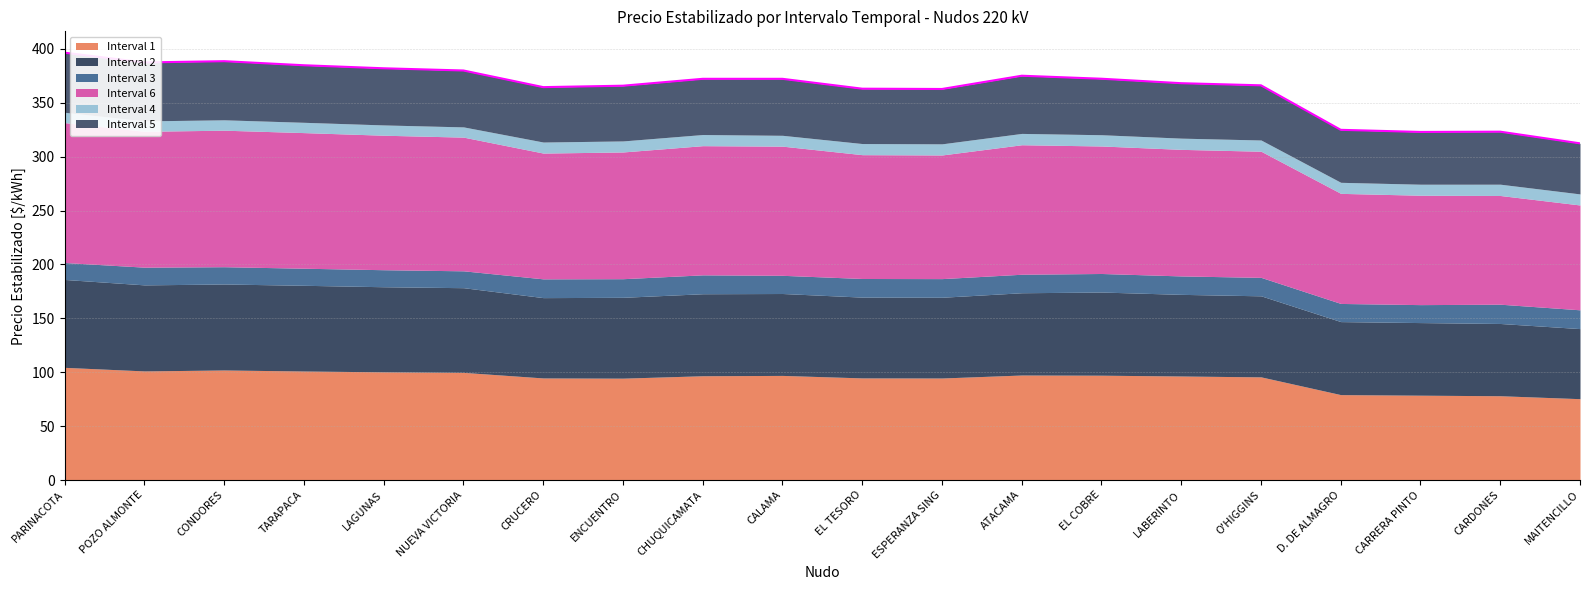

What position from the left is LABERINTO?

15